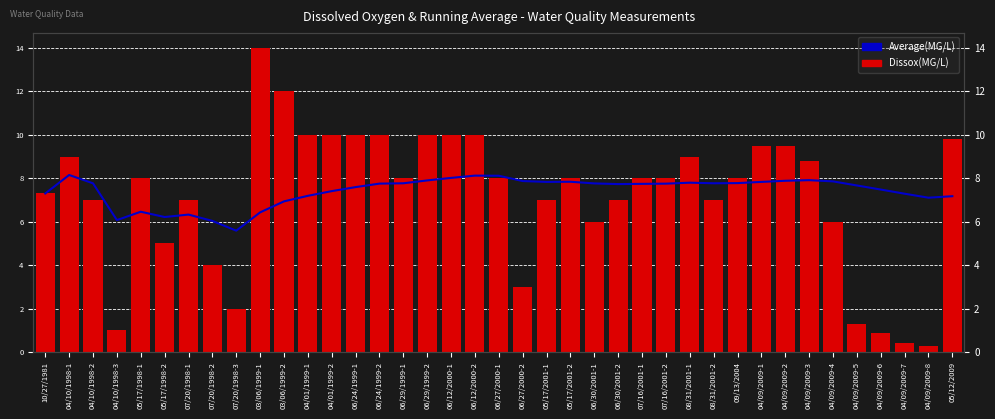

Are the bars horizontal?

No